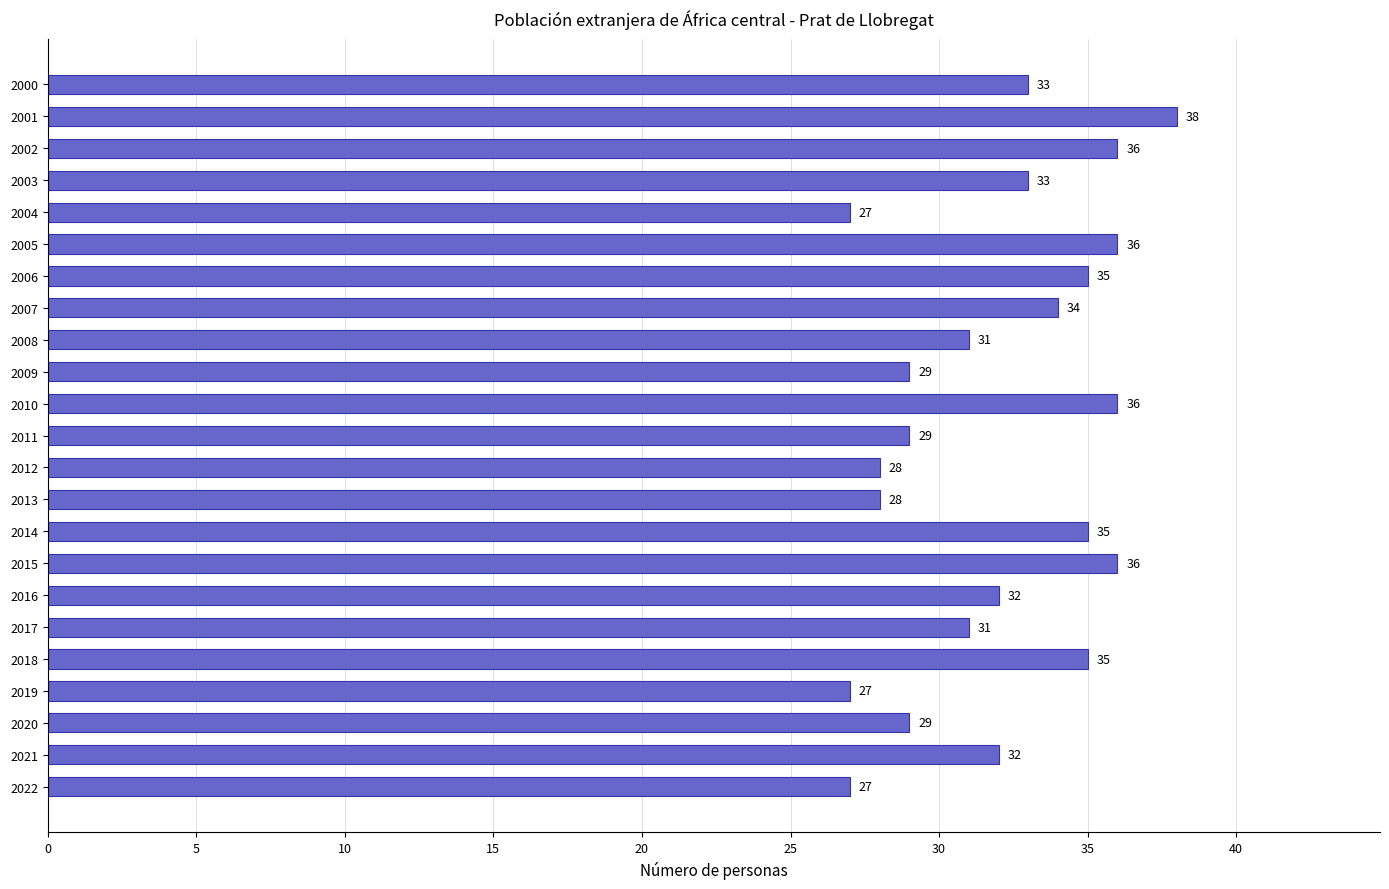

What is the sum of all values?

737